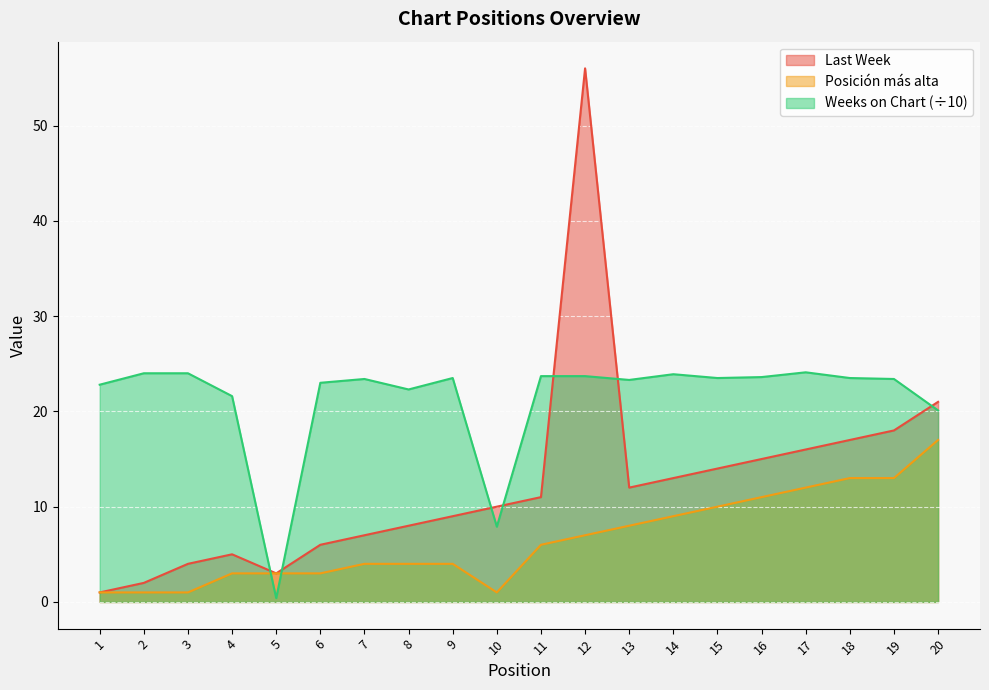

Which has a higher value, 16 or 2?

16